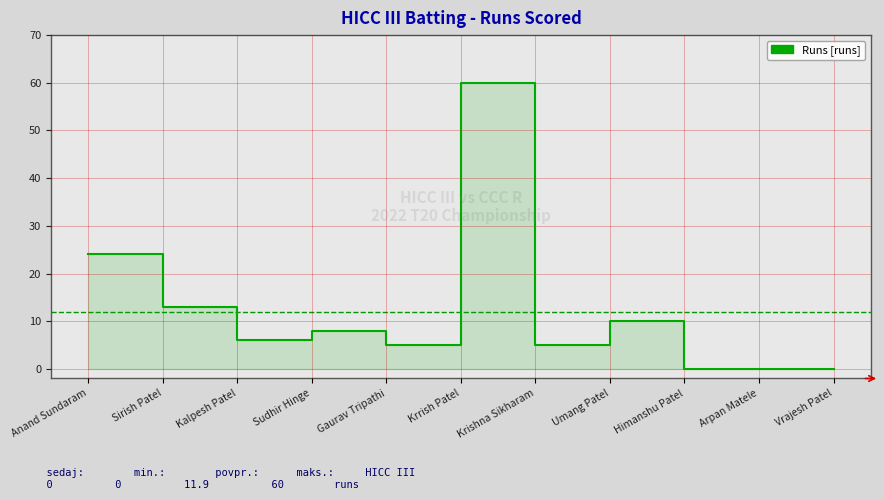

How many lines are shown in the chart?

1